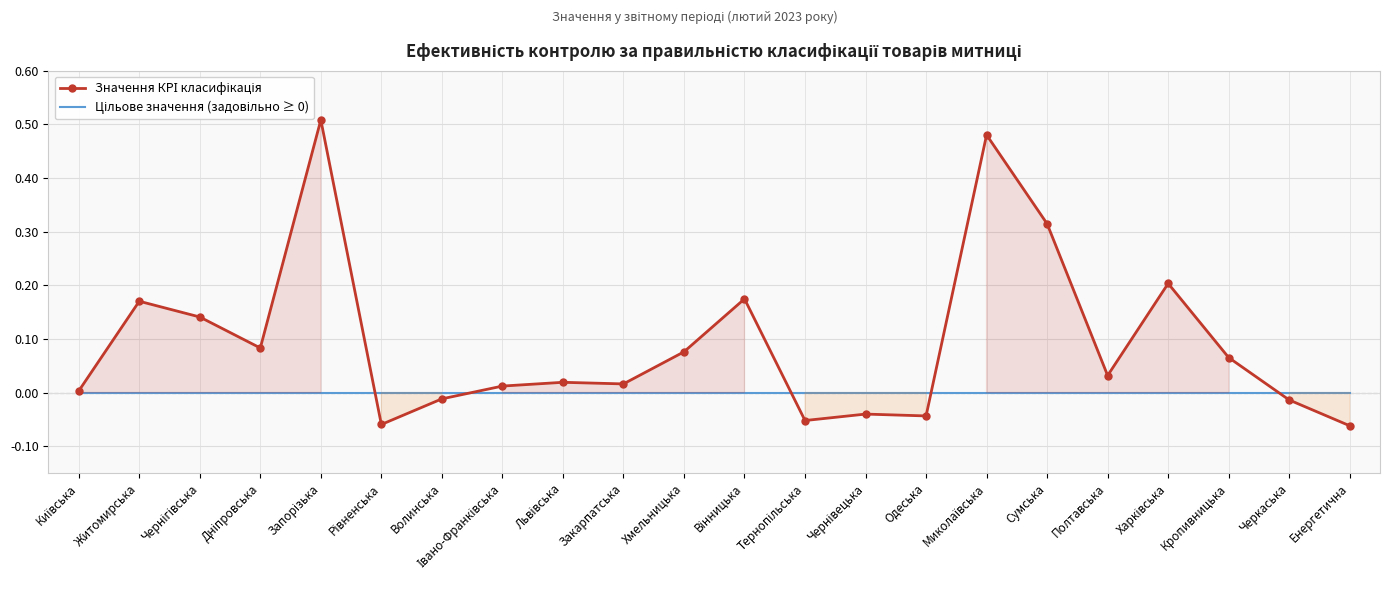

Reading right to left, list all the values displayed in this chart.

Значення КРІ класифікація: Енергетична=-0.1	Черкаська=-0.0	Кропивницька=0.1	Харківська=0.2	Полтавська=0.0	Сумська=0.3	Миколаївська=0.5	Одеська=-0.0	Чернівецька=-0.0	Тернопільська=-0.1	Вінницька=0.2	Хмельницька=0.1	Закарпатська=0.0	Львівська=0.0	Івано-Франківська=0.0	Волинська=-0.0	Рівненська=-0.1	Запорізька=0.5	Дніпровська=0.1	Чернігівська=0.1	Житомирська=0.2	Київська=0.0
Цільове значення (задовільно ≥ 0): Енергетична=0.0	Черкаська=0.0	Кропивницька=0.0	Харківська=0.0	Полтавська=0.0	Сумська=0.0	Миколаївська=0.0	Одеська=0.0	Чернівецька=0.0	Тернопільська=0.0	Вінницька=0.0	Хмельницька=0.0	Закарпатська=0.0	Львівська=0.0	Івано-Франківська=0.0	Волинська=0.0	Рівненська=0.0	Запорізька=0.0	Дніпровська=0.0	Чернігівська=0.0	Житомирська=0.0	Київська=0.0